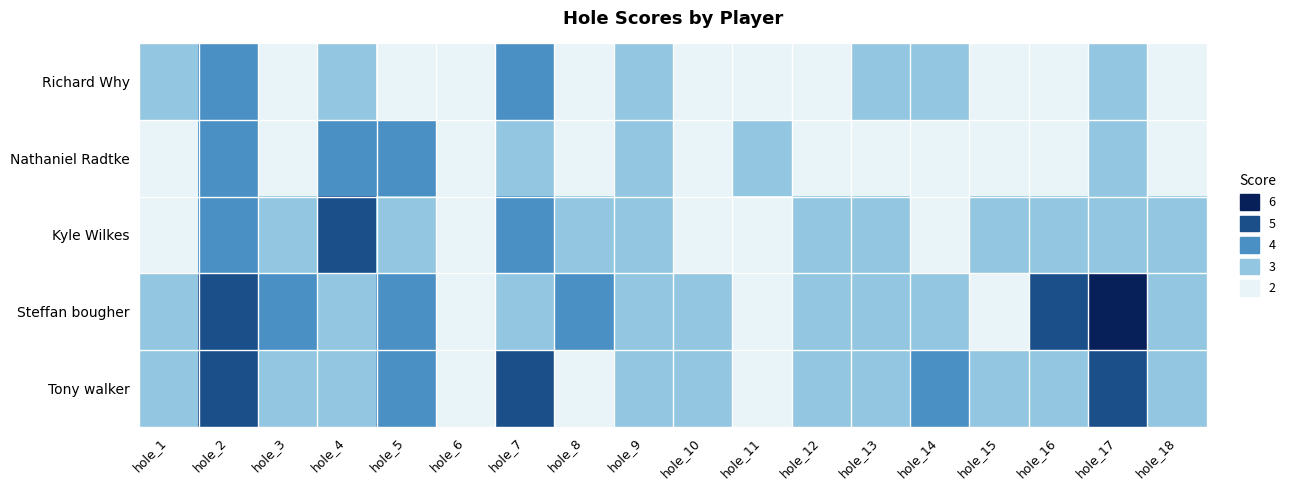

Reading right to left, what are all the values shown in this chart?

Richard Why: hole_18=2	hole_17=3	hole_16=2	hole_15=2	hole_14=3	hole_13=3	hole_12=2	hole_11=2	hole_10=2	hole_9=3	hole_8=2	hole_7=4	hole_6=2	hole_5=2	hole_4=3	hole_3=2	hole_2=4	hole_1=3
Nathaniel Radtke: hole_18=2	hole_17=3	hole_16=2	hole_15=2	hole_14=2	hole_13=2	hole_12=2	hole_11=3	hole_10=2	hole_9=3	hole_8=2	hole_7=3	hole_6=2	hole_5=4	hole_4=4	hole_3=2	hole_2=4	hole_1=2
Kyle Wilkes: hole_18=3	hole_17=3	hole_16=3	hole_15=3	hole_14=2	hole_13=3	hole_12=3	hole_11=2	hole_10=2	hole_9=3	hole_8=3	hole_7=4	hole_6=2	hole_5=3	hole_4=5	hole_3=3	hole_2=4	hole_1=2
Steffan bougher: hole_18=3	hole_17=6	hole_16=5	hole_15=2	hole_14=3	hole_13=3	hole_12=3	hole_11=2	hole_10=3	hole_9=3	hole_8=4	hole_7=3	hole_6=2	hole_5=4	hole_4=3	hole_3=4	hole_2=5	hole_1=3
Tony walker: hole_18=3	hole_17=5	hole_16=3	hole_15=3	hole_14=4	hole_13=3	hole_12=3	hole_11=2	hole_10=3	hole_9=3	hole_8=2	hole_7=5	hole_6=2	hole_5=4	hole_4=3	hole_3=3	hole_2=5	hole_1=3